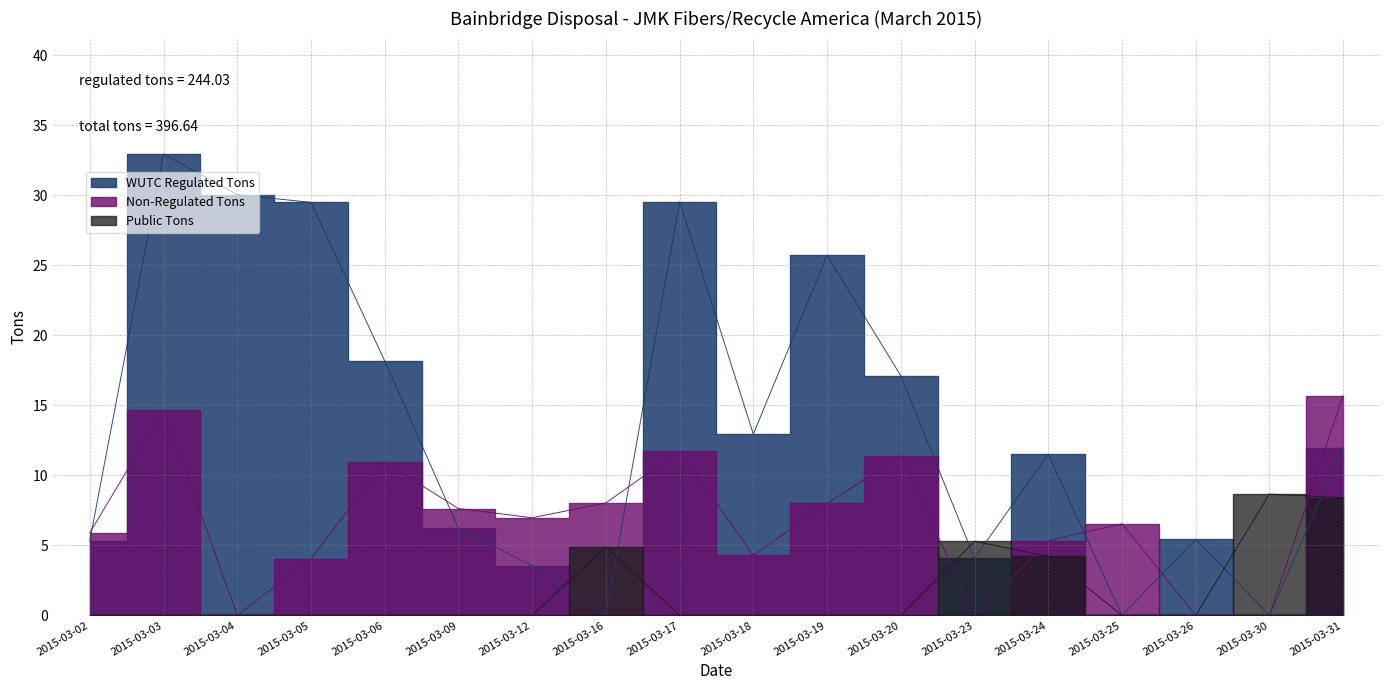

Where is WUTC Regulated Tons nearest to the value 16?

2015-03-20